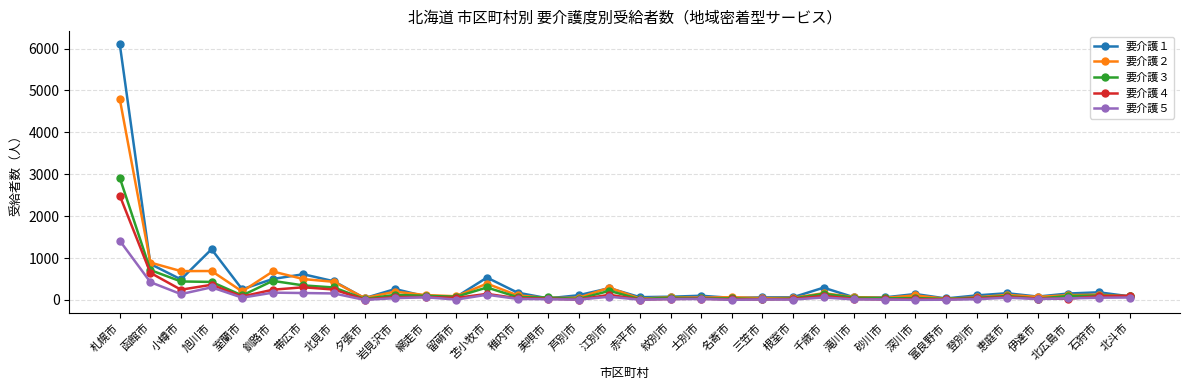

Rank the series by their maximum value, from lowest to highest.

要介護５, 要介護４, 要介護３, 要介護２, 要介護１